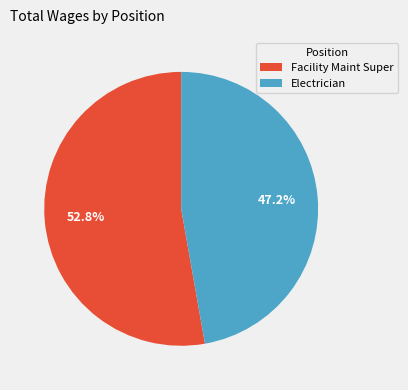

What is the total percentage of Electrician and Facility Maint Super?

100.0%